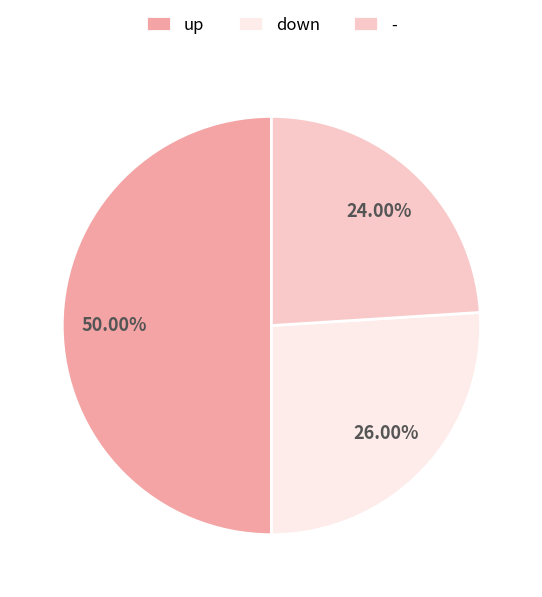

Does - account for over 50% of the chart?

No